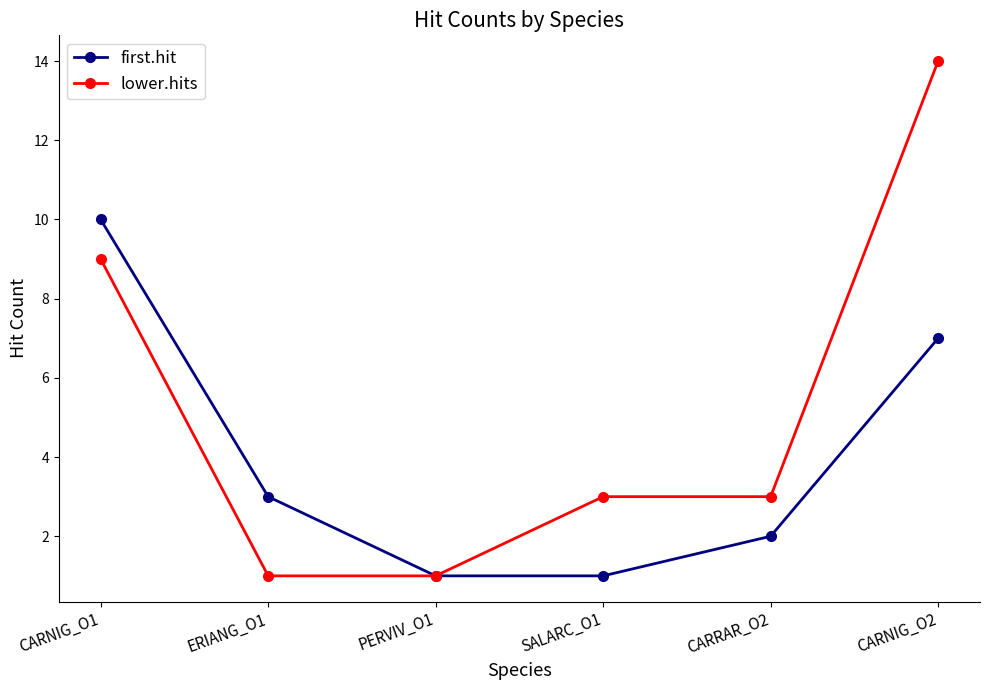

Rank the series by their maximum value, from highest to lowest.

lower.hits, first.hit